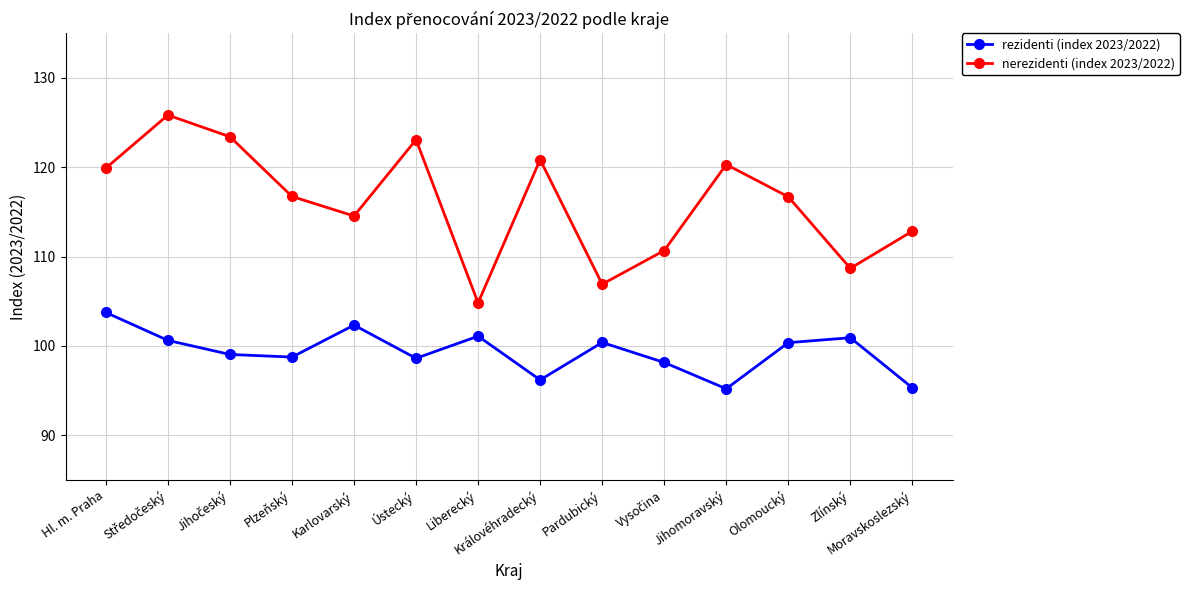

What is the sum of all nerezidenti (index 2023/2022) values?

1625.2